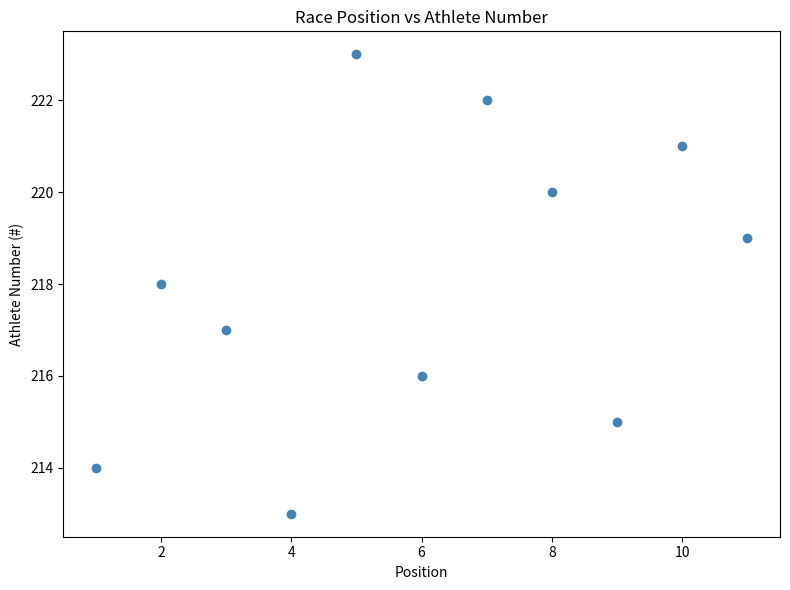

What is the range of Y values (max minus min)?

10